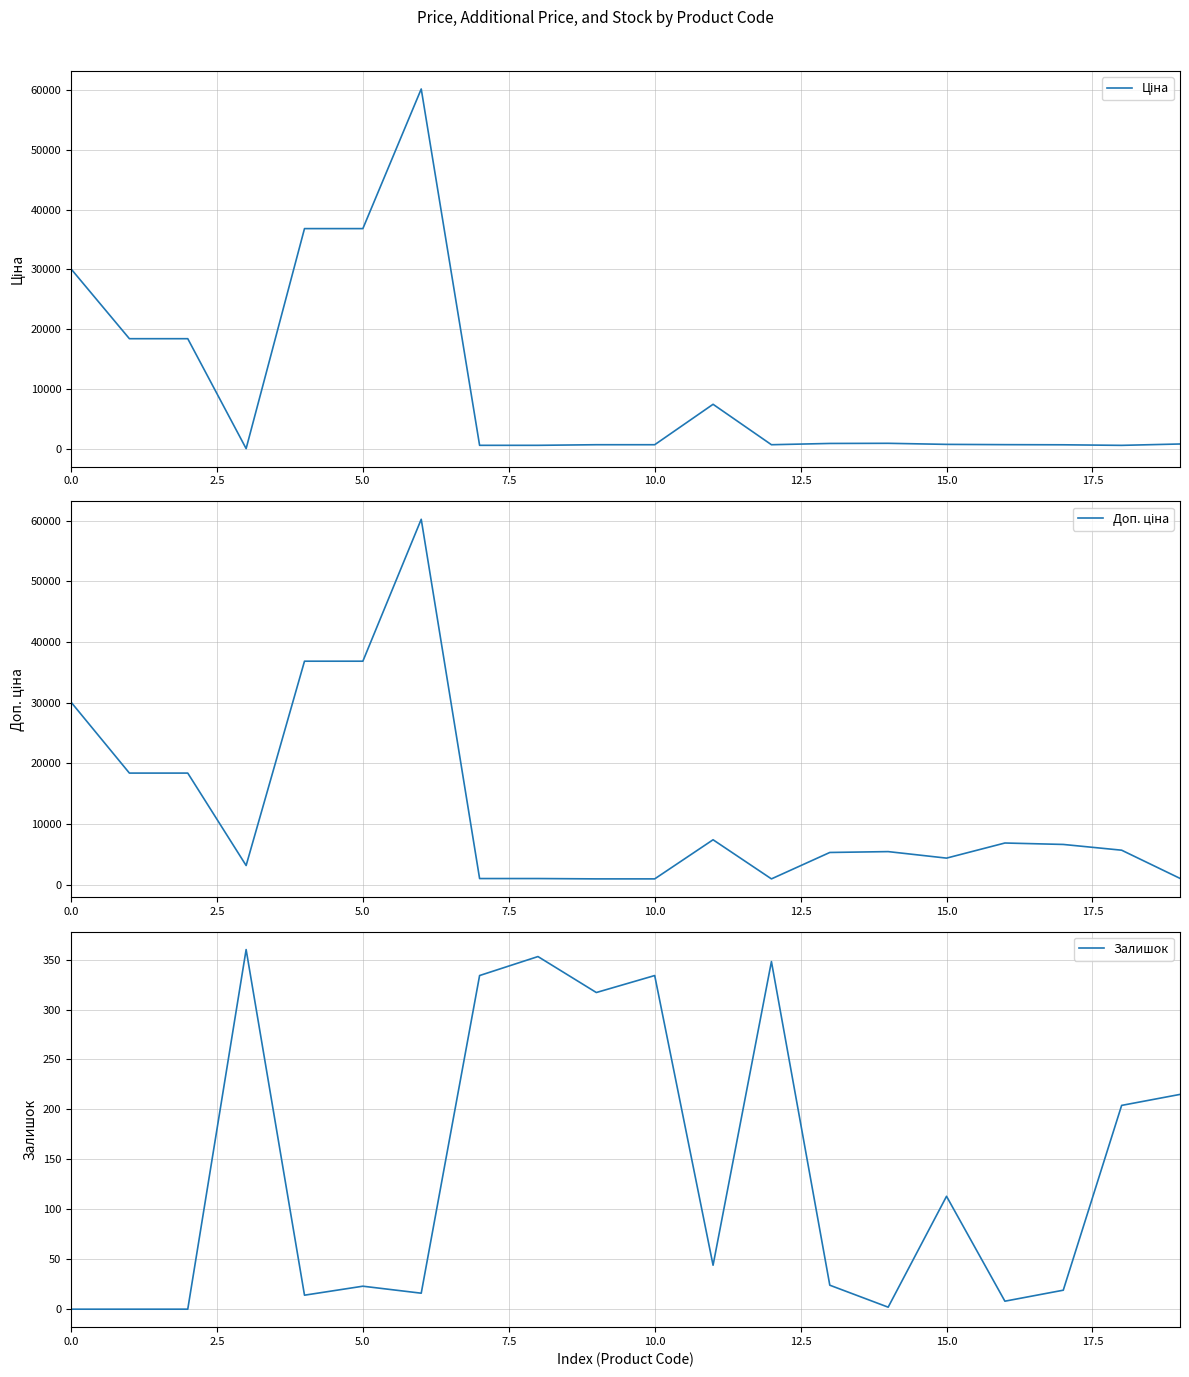

How many lines are shown in the chart?

3